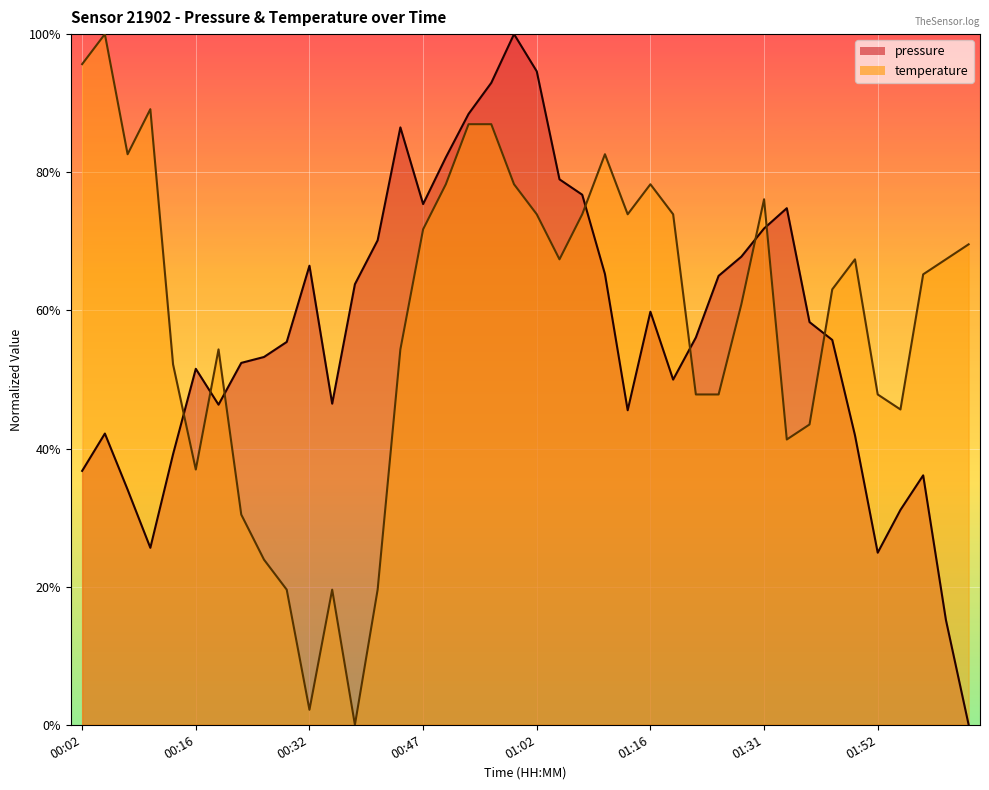

Which series has the largest range (max minus min)?

pressure